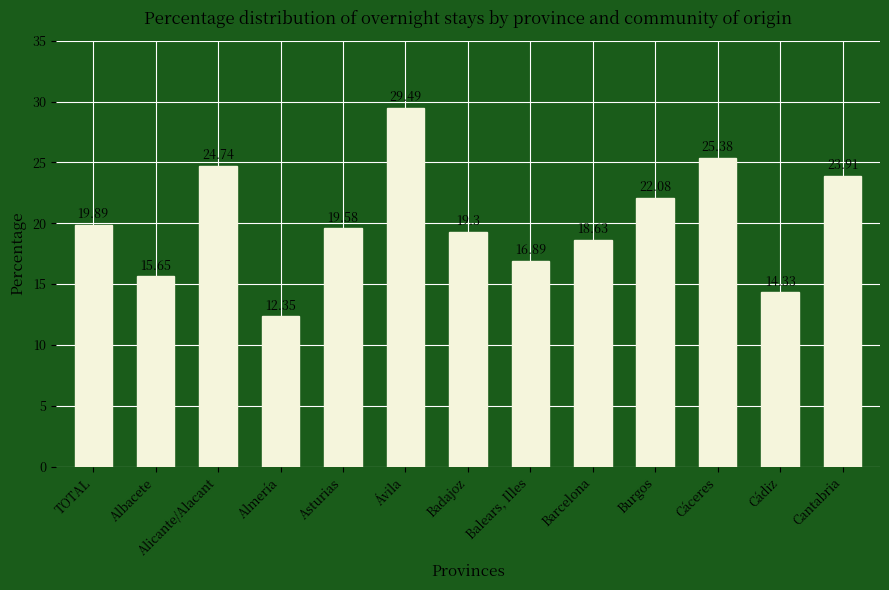

What position from the left is TOTAL?

1